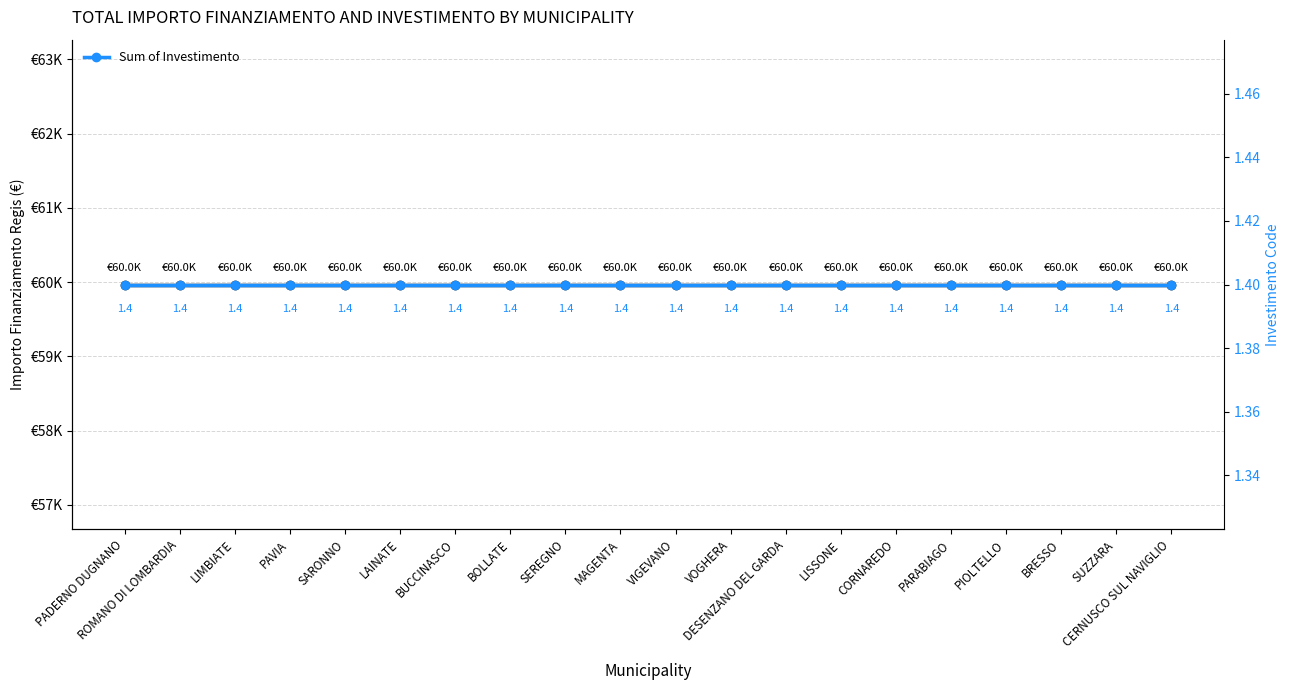

What is the value of the Sum of Importo Finanziamento Regis point at the 17th from the left?

59966.0